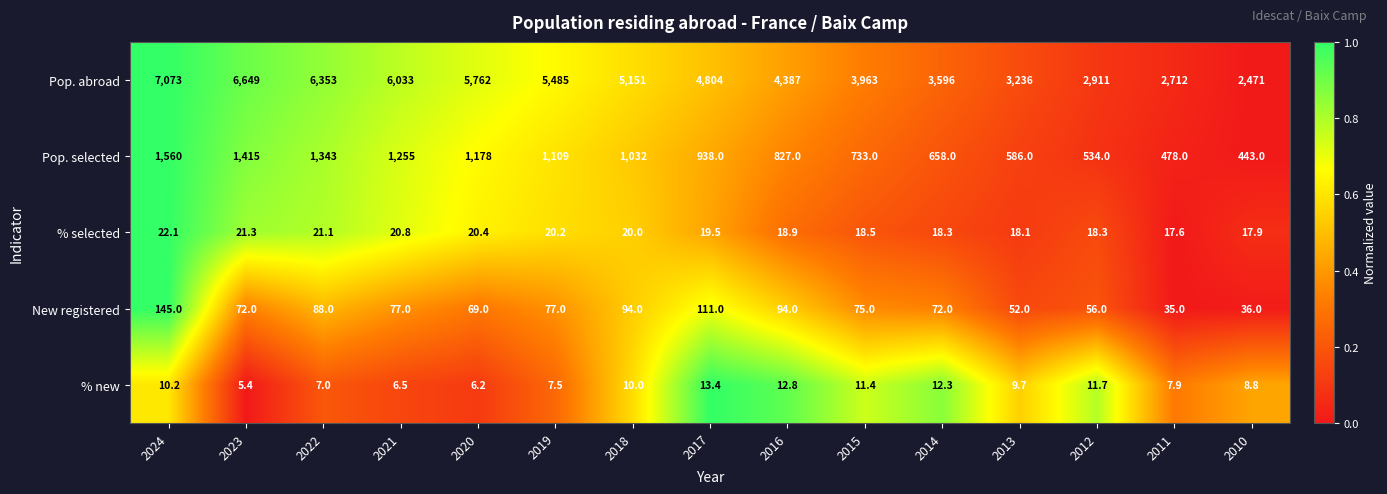

Is it true that New registered equals 52.0 at 2013?

True